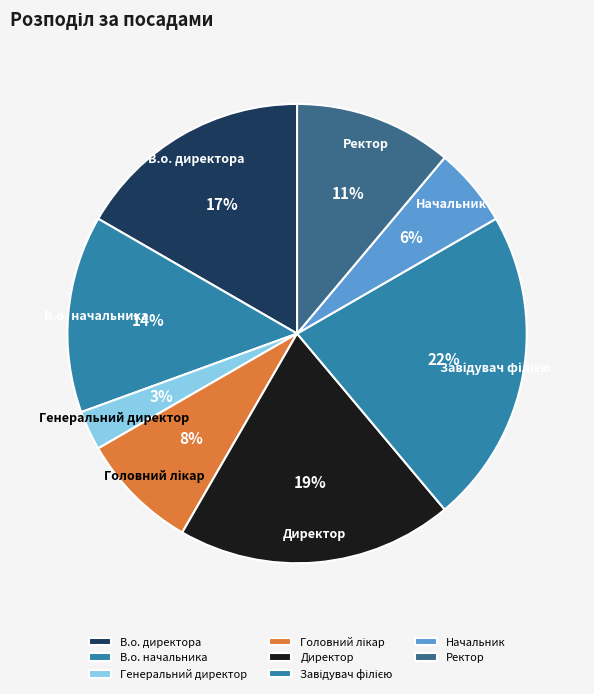

Which slice is the smallest?

Генеральний директор